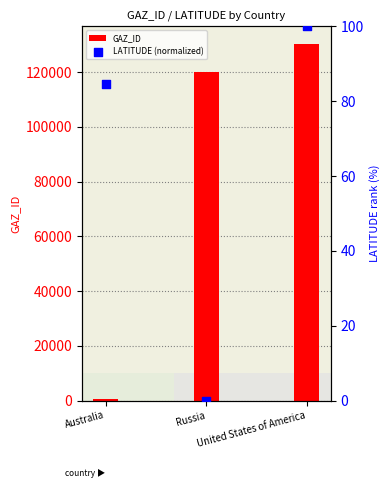

Is the value of LATITUDE (normalized) at United States of America greater than the value of GAZ_ID at Russia?

No